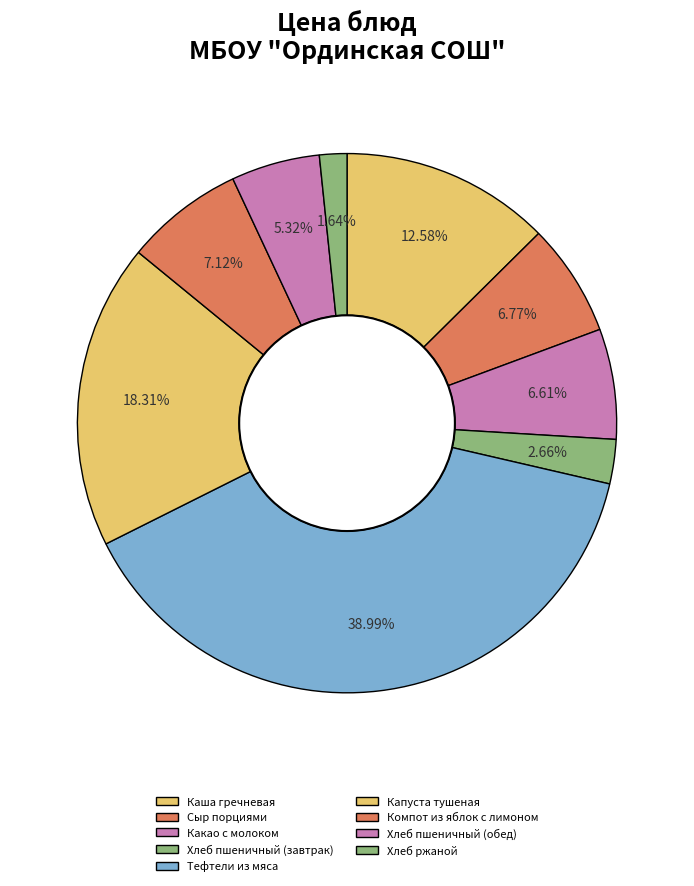

How many segments does this pie chart have?

9